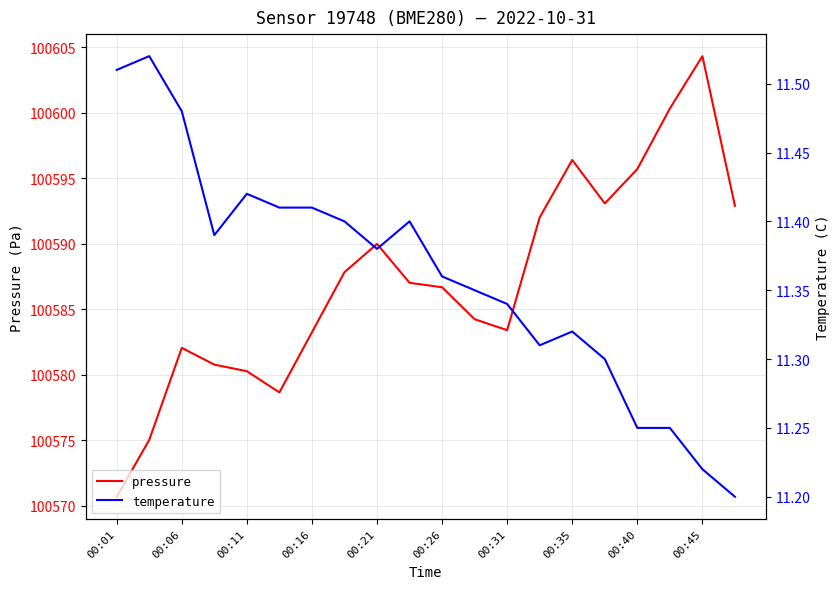

Does the chart display data point markers on the line(s)?

No